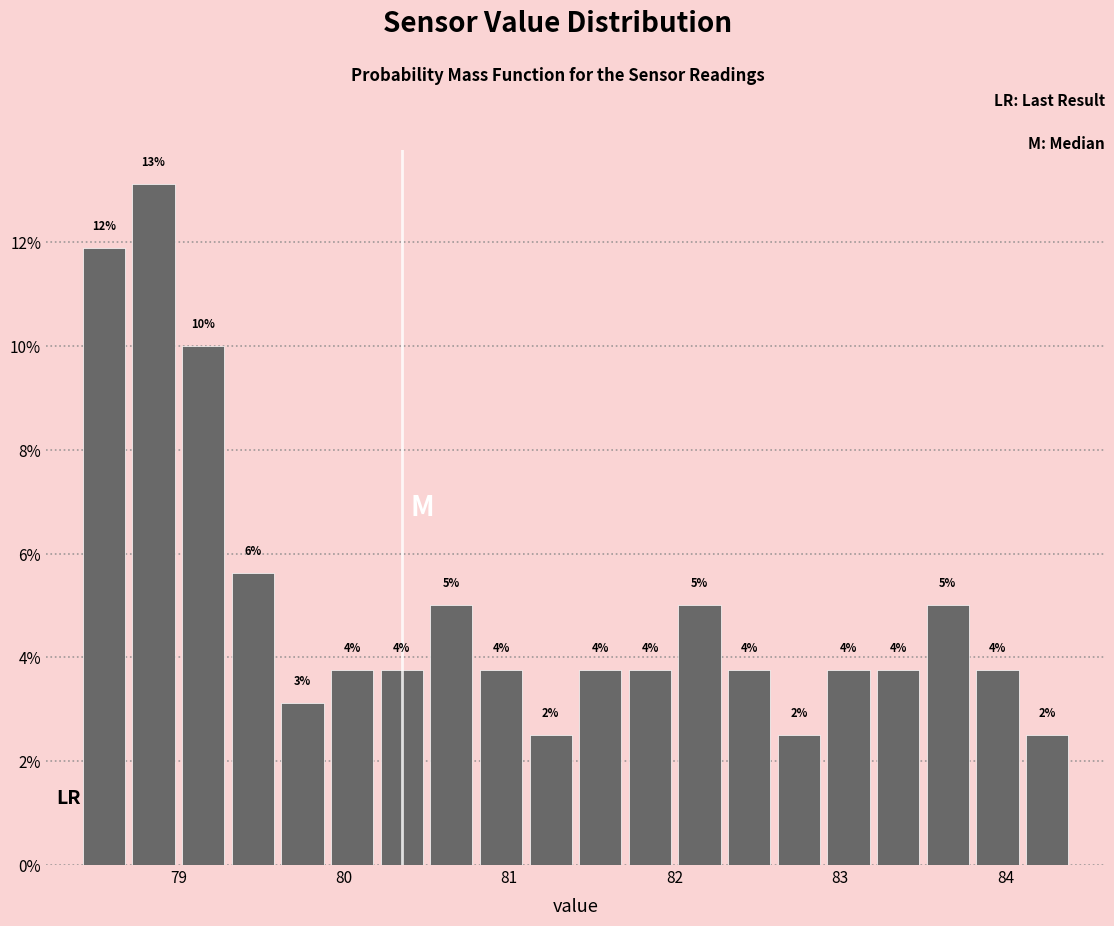

Around what value on the x-axis is the tallest bar? Give the approximate position of its centre, as read against the axis.

78.9